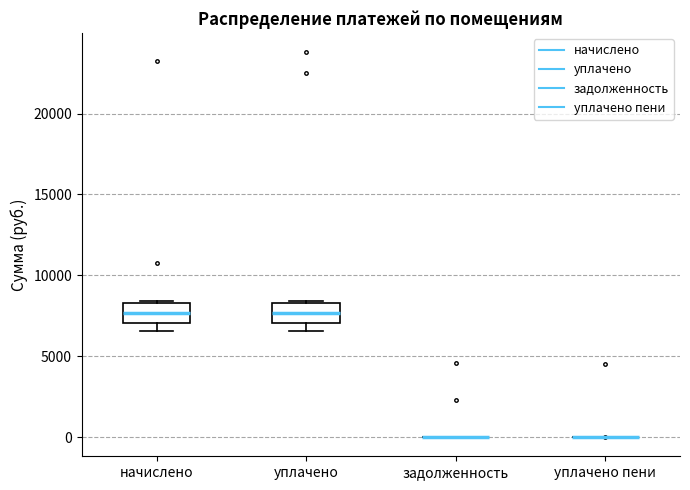

Reading left to right, read every box against the y-axis: the position of its median line, the range the box covers, and the ends of its whiskers. The values are not printed on the chart, so give them approximately, as read against the axis.

начислено: median 7500, box 7000 to 8500, whiskers 6500 to 8500
уплачено: median 7500, box 7000 to 8500, whiskers 6500 to 8500
задолженность: box collapsed to a line at 0, whiskers 0 to 0
уплачено пени: box collapsed to a line at 0, whiskers 0 to 0